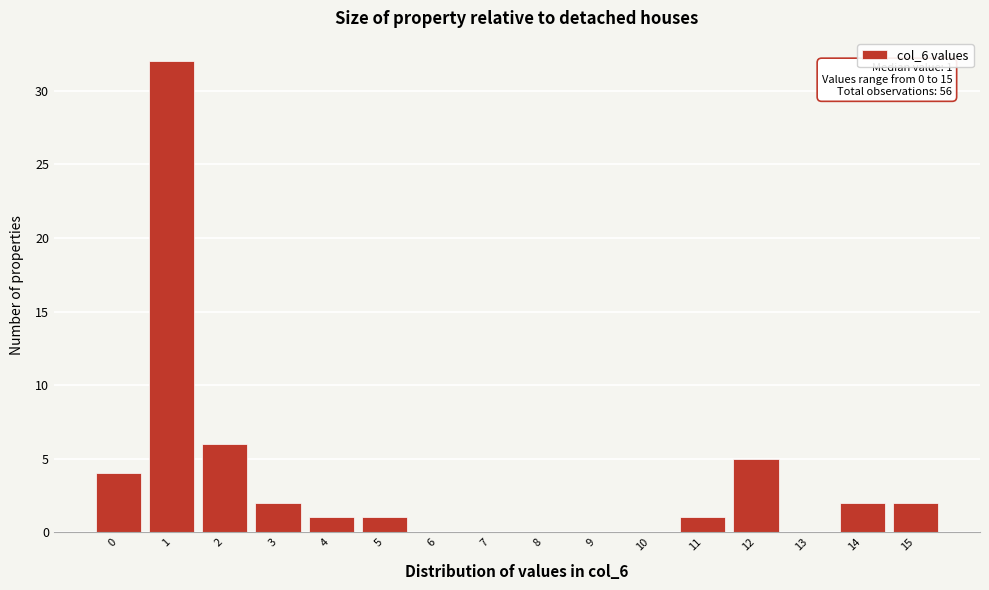

Which range on the x-axis has the tallest bar?

0.5 to 1.5